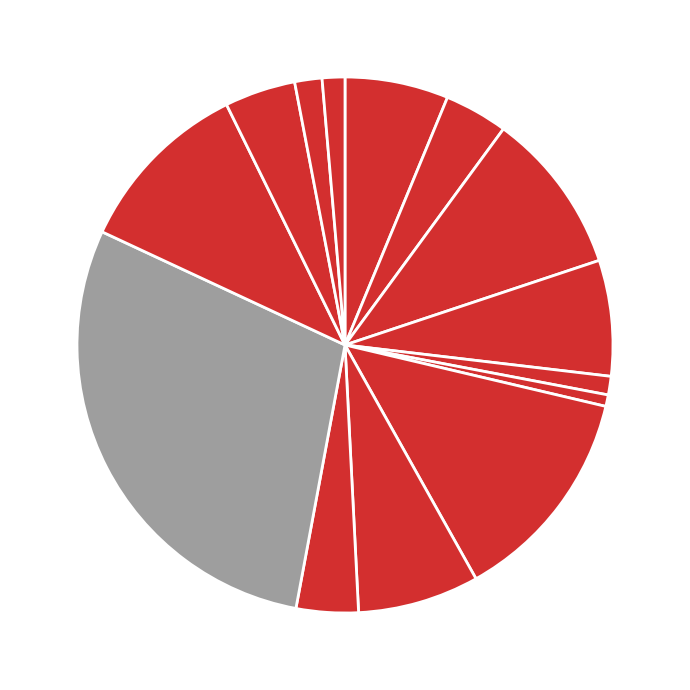

Count the number of slices in the pie.

14